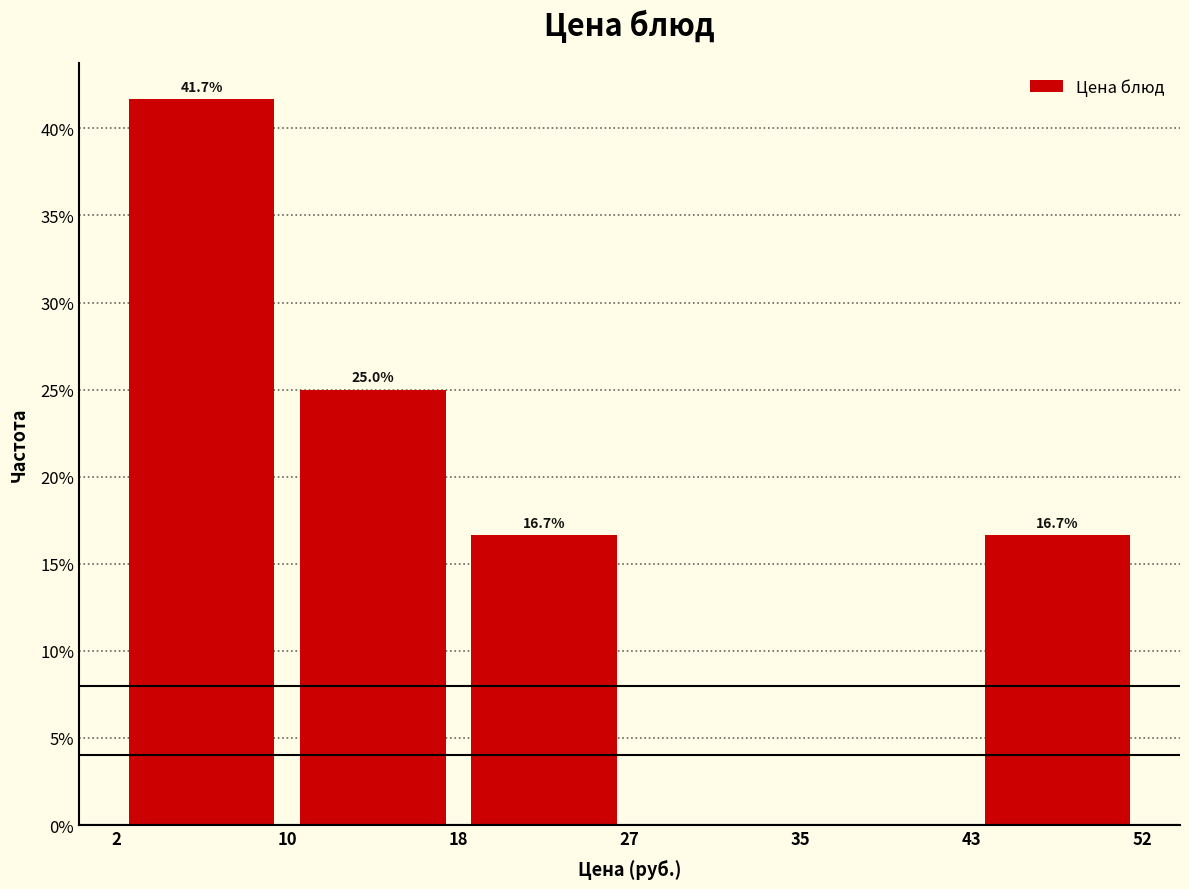

Over which range of the x-axis is the bar tallest?

2 to 10